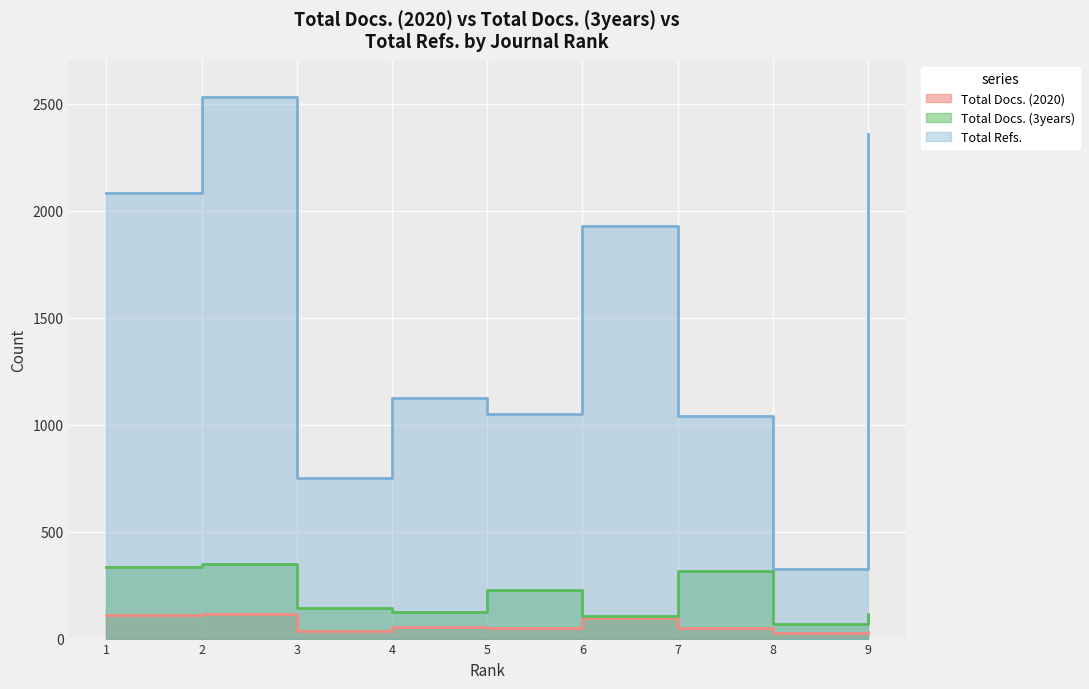

What value does the Total Docs. (3years) series have at 8, to the nearest 10?

70